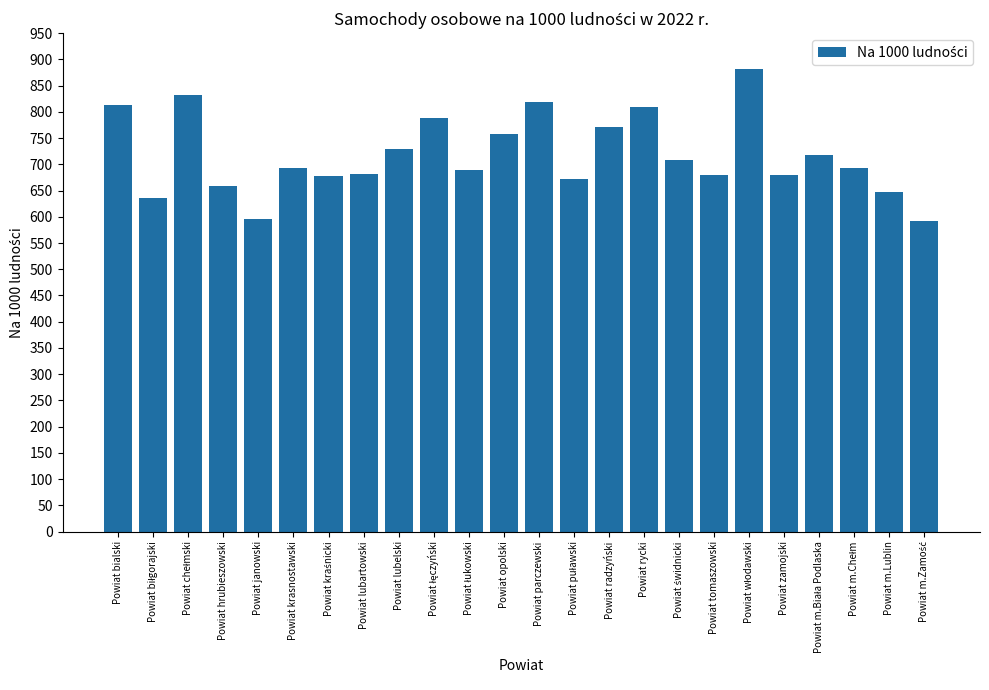

Where is the data nearest to the value 736?

Powiat lubelski